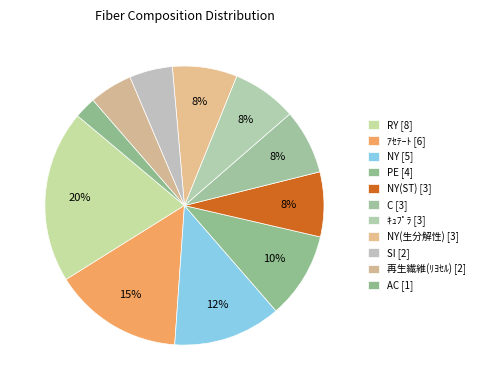

To the nearest percent, what is the difference between the largest and smallest slice percentages?

18%